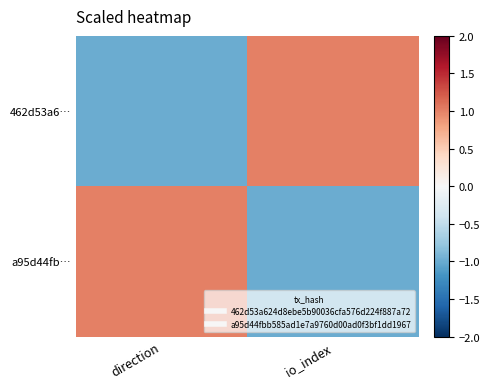

Reading left to right, extract all data points from this chart.

462d53a6…: direction=-1	io_index=1
a95d44fb…: direction=1	io_index=-1